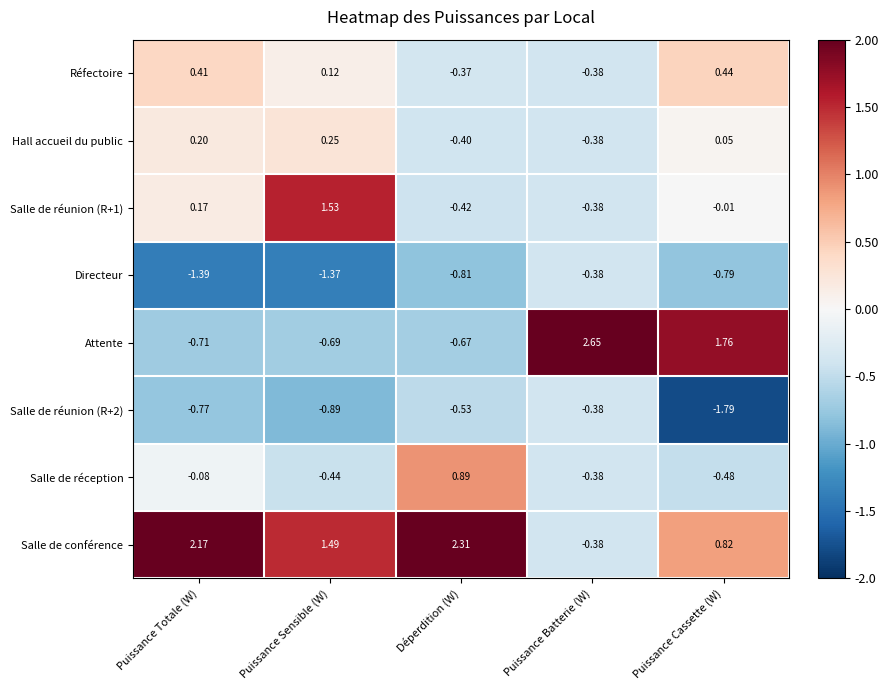

At which label is Attente closest to 0?

Déperdition (W)